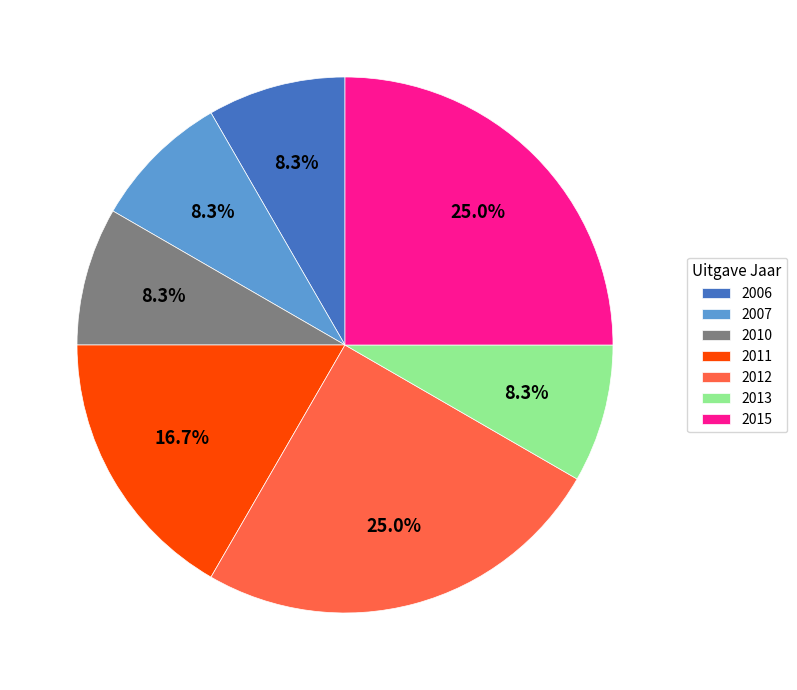

What is the ratio of the value at 2013 to the value at 2006?

1.0